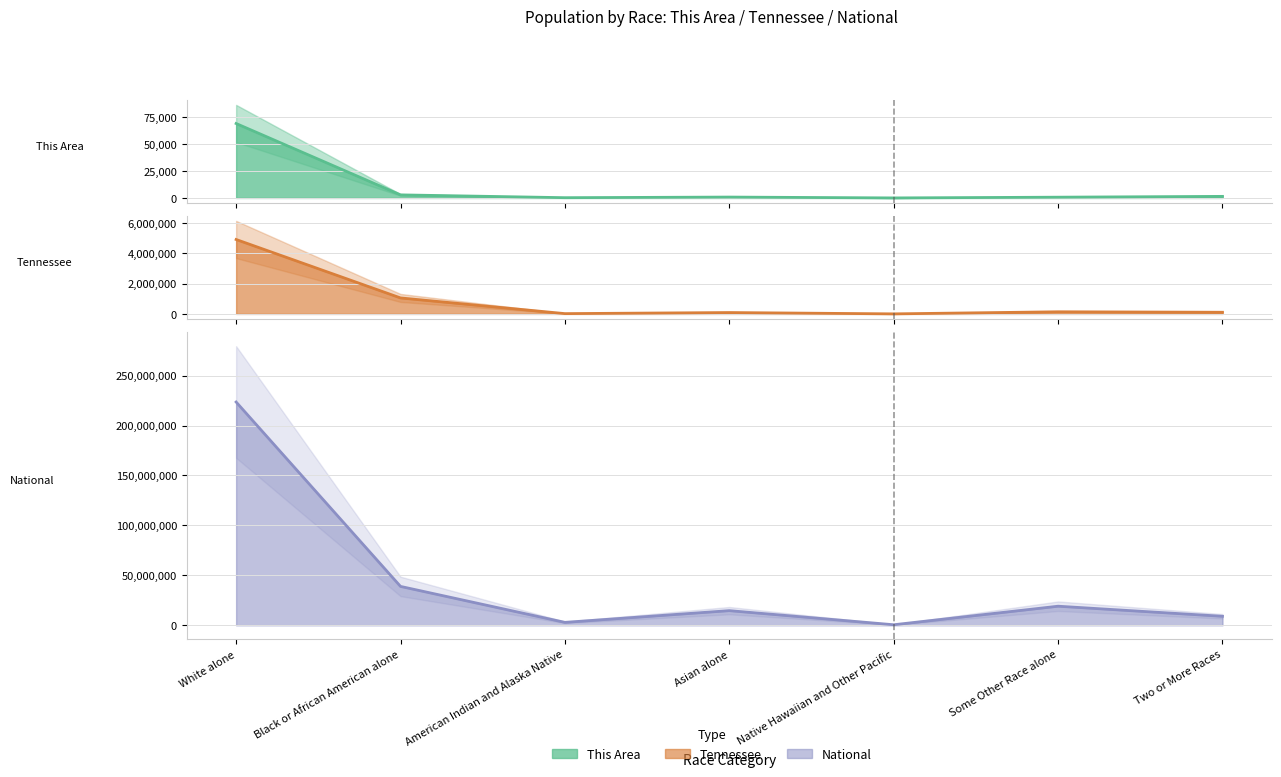

At how many categories does at least one series exceed 58341230?

1